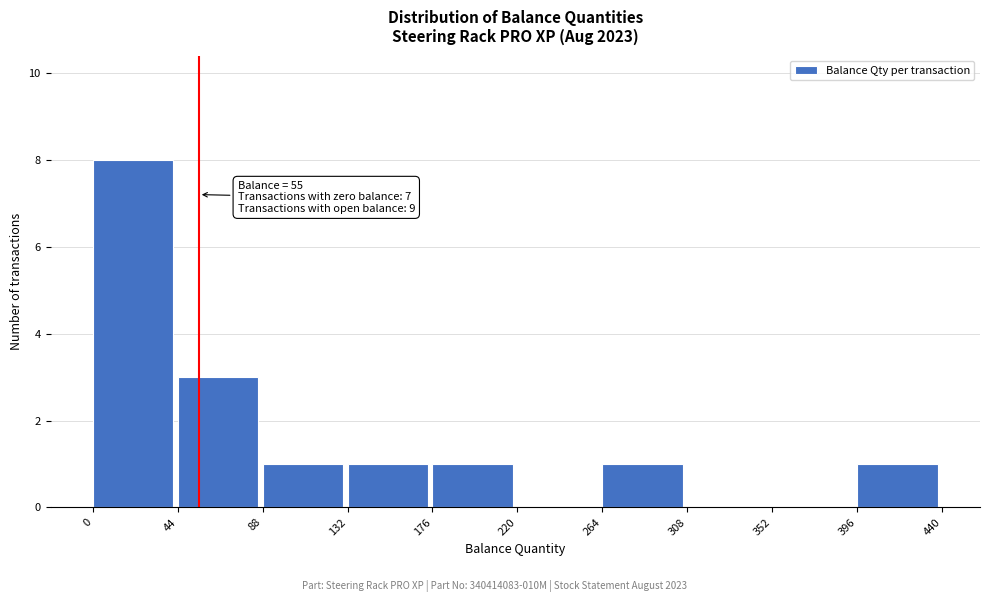

Which range on the x-axis has the tallest bar?

0 to 44